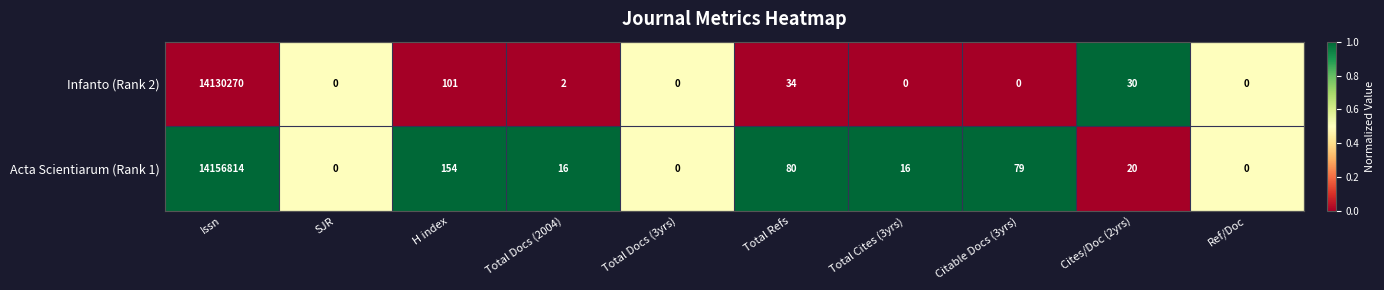

What is the spread (max minus min) of values at Cites/Doc (2yrs)?

10